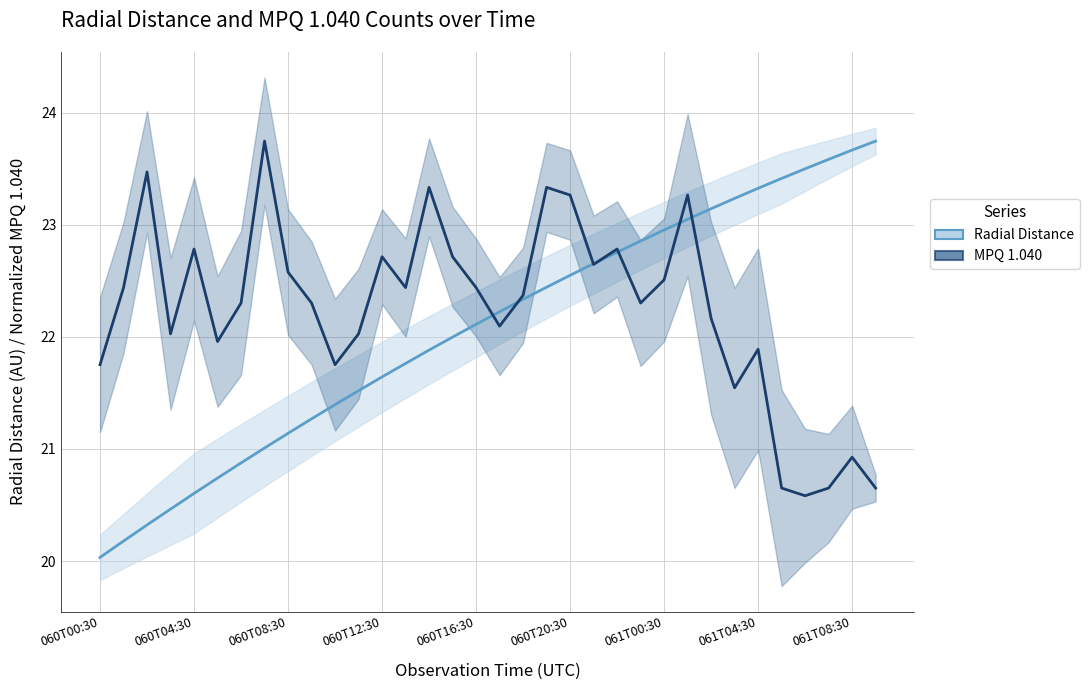

True or false: MPQ 1.040 has a value of 13.9 at 33.

False